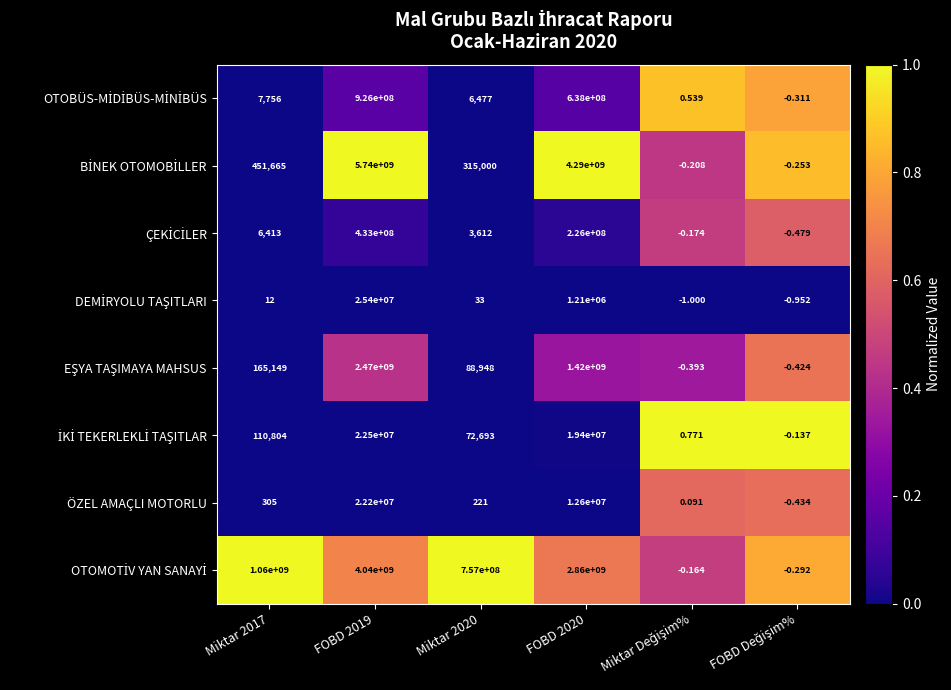

How many data points does each series have?

6